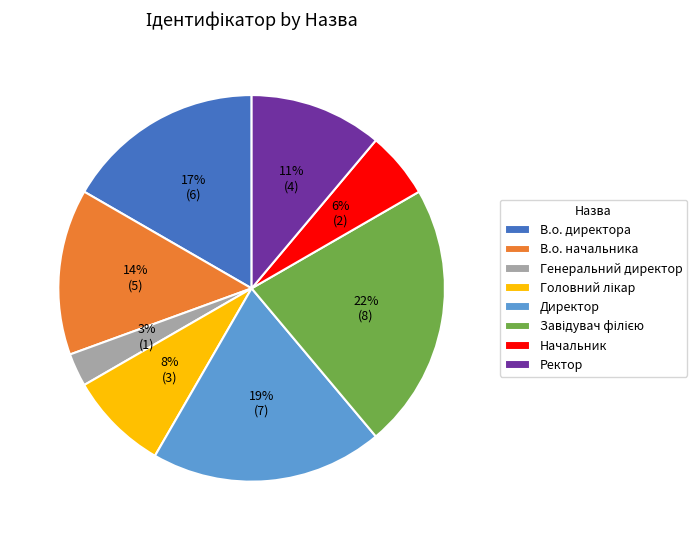

Is there a majority slice in this chart?

No